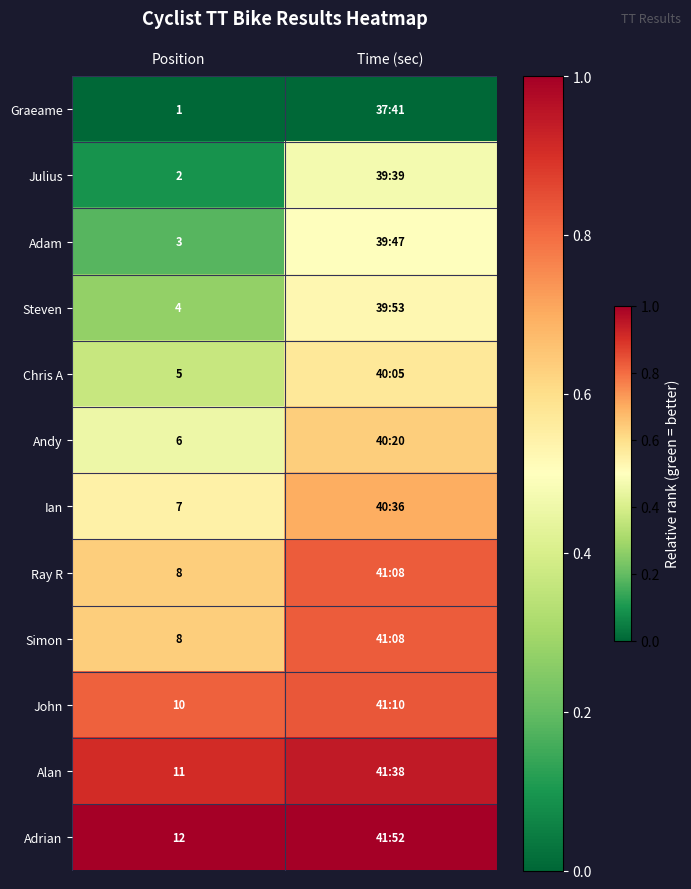

Is the value of Chris A at Position greater than the value of Ray R at Position?

No